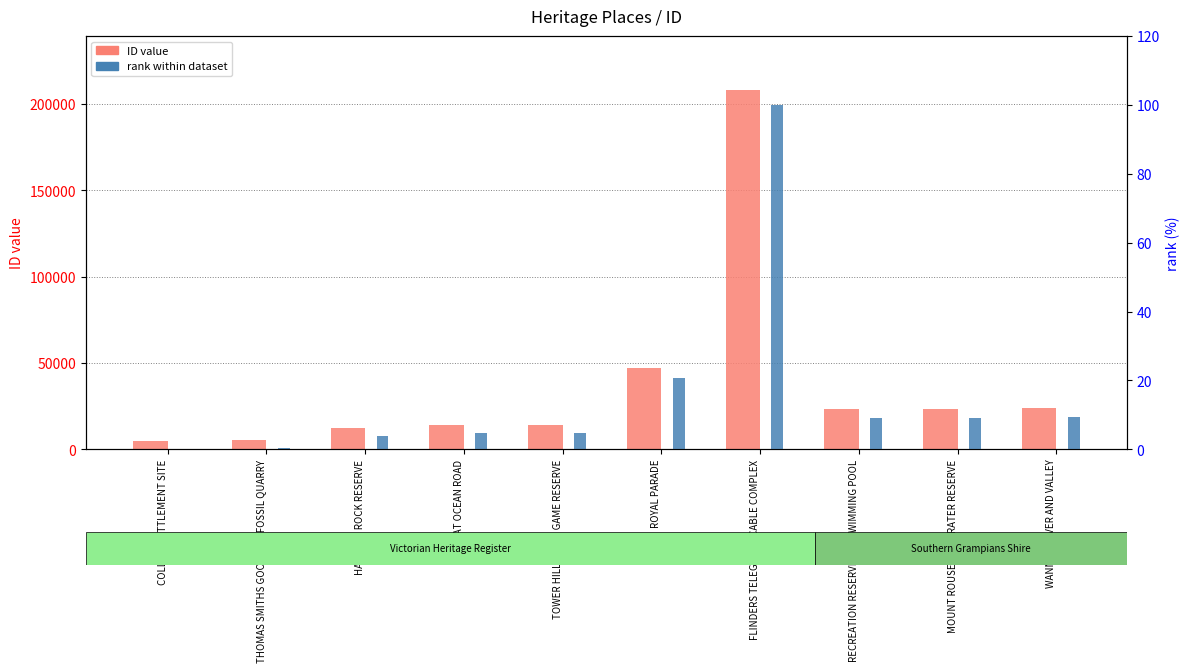

The rank within dataset series shows 0.8 at HANGING ROCK RESERVE. True or false?

False